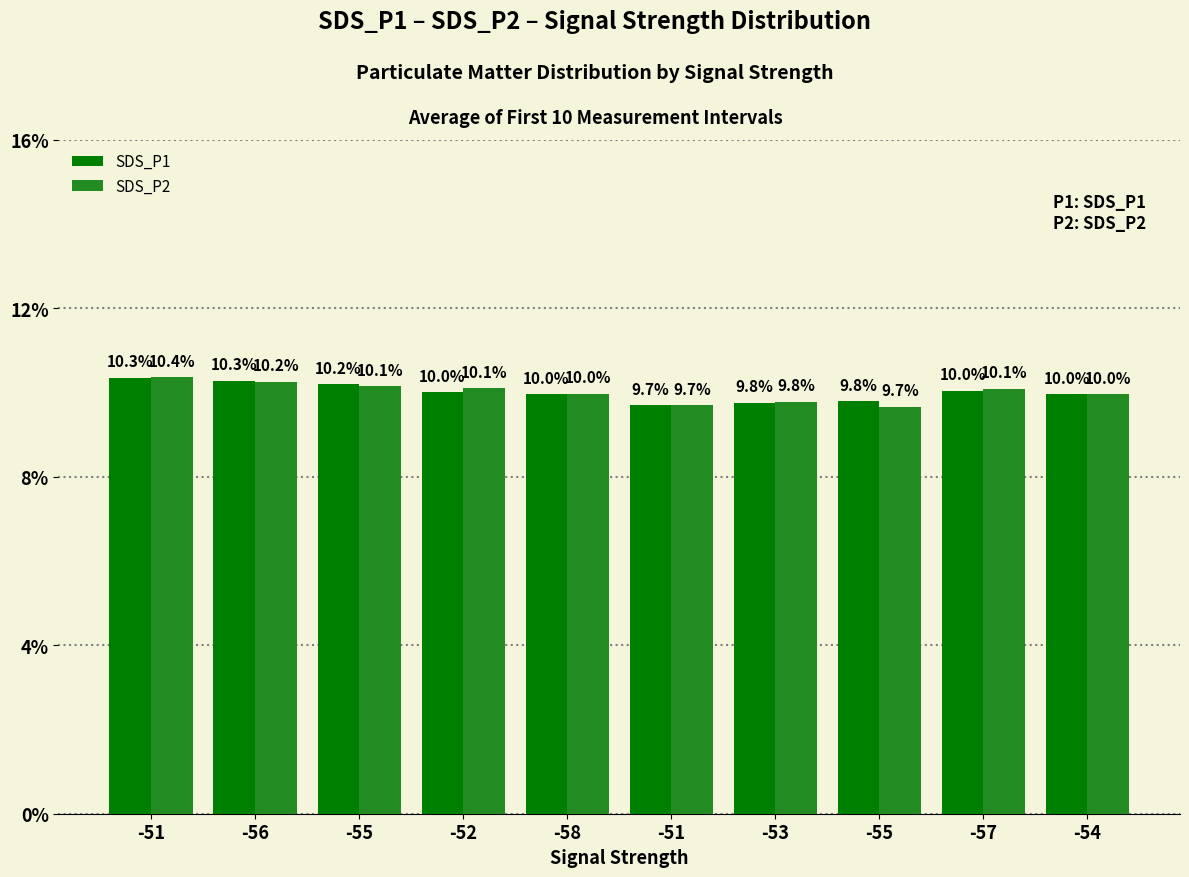

Between -55 and -52, which is larger?

-52